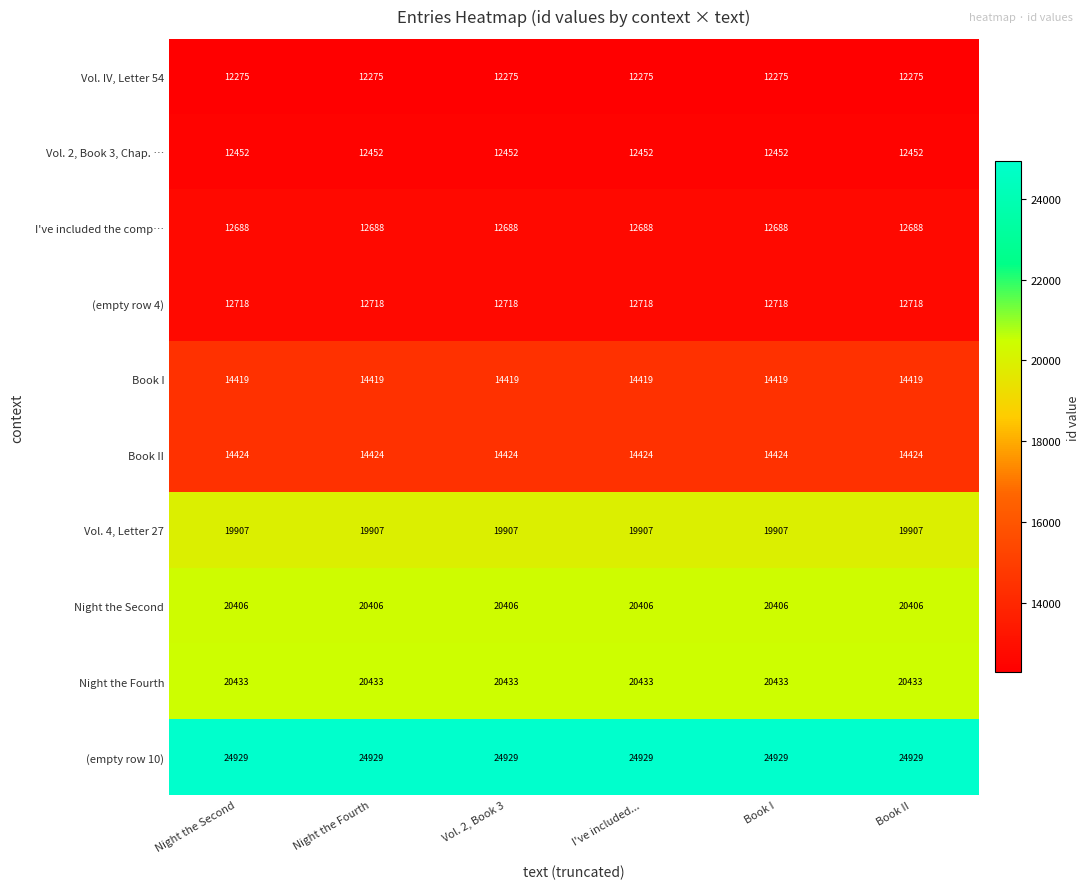

What is the sum of the Night the Fourth values at Night the Fourth and Book I?

40866